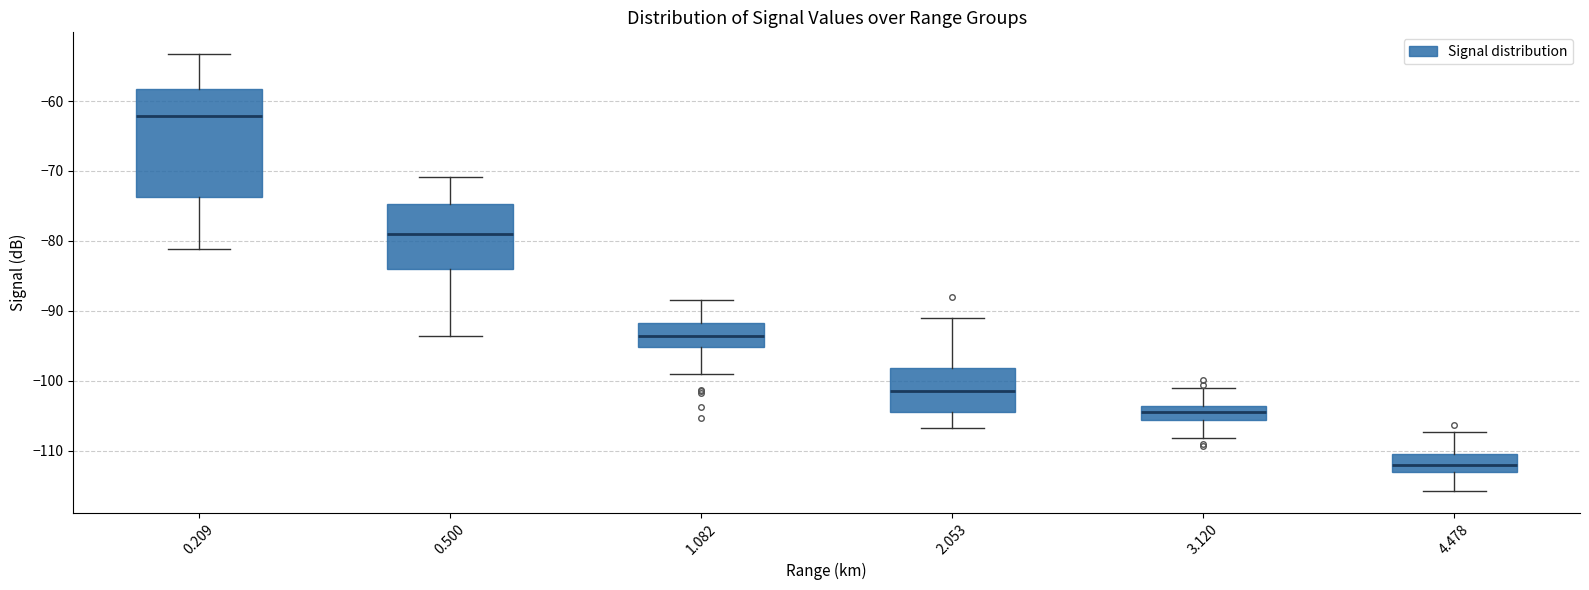

Reading left to right, read every box against the y-axis: the position of its median line, the range the box covers, and the ends of its whiskers. The values are not printed on the chart, so give them approximately, as read against the axis.

0.209: median -62, box -74 to -58, whiskers -81 to -53
0.500: median -79, box -84 to -75, whiskers -94 to -71
1.082: median -94, box -95 to -92, whiskers -99 to -88
2.053: median -101, box -105 to -98, whiskers -107 to -91
3.120: median -105, box -106 to -104, whiskers -108 to -101
4.478: median -112, box -113 to -110, whiskers -116 to -107